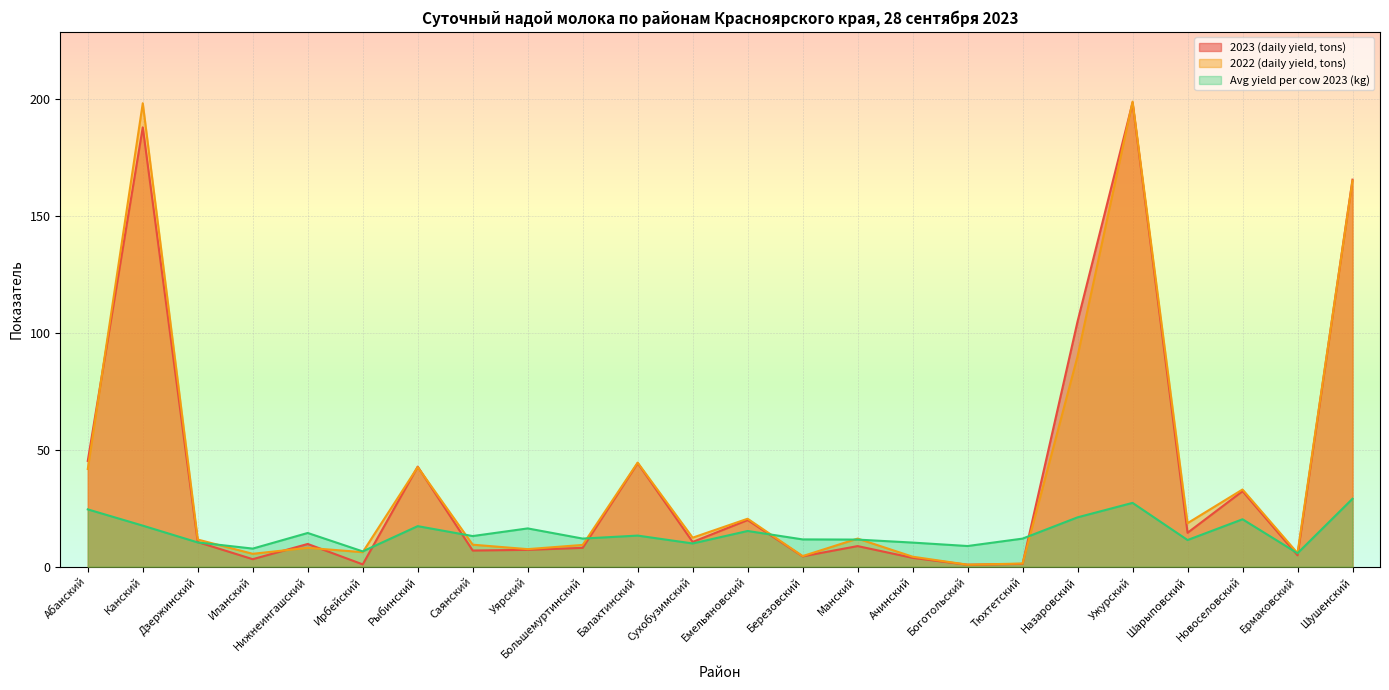

Which series has the largest total across all categories?

2022 (daily yield, tons)